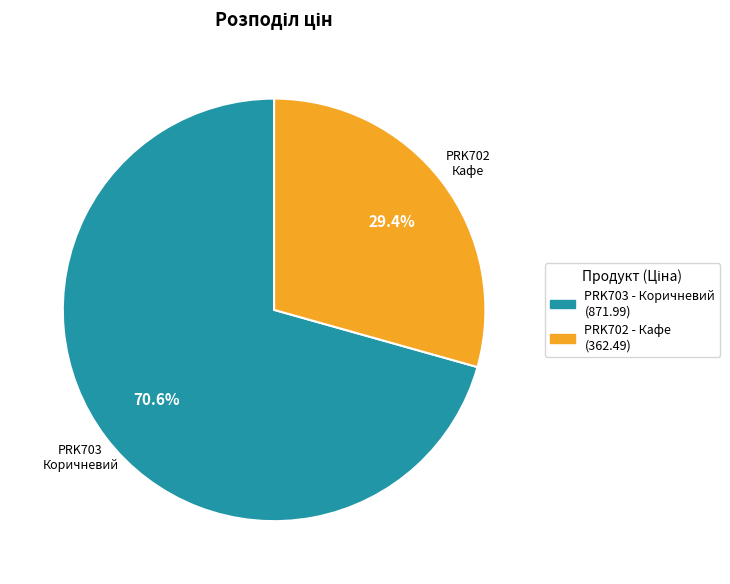

Is there a majority slice in this chart?

Yes